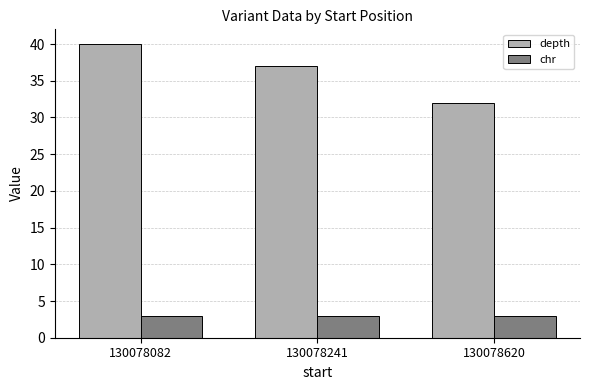

What is the greatest value displayed?

40